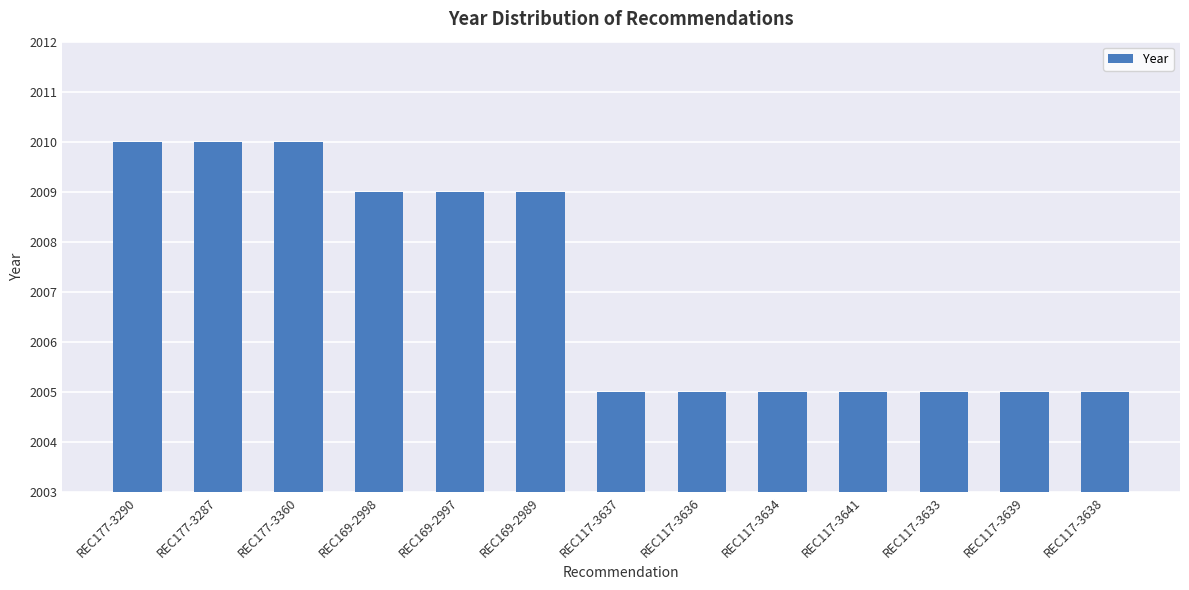

What is the maximum value shown in the chart?

2010